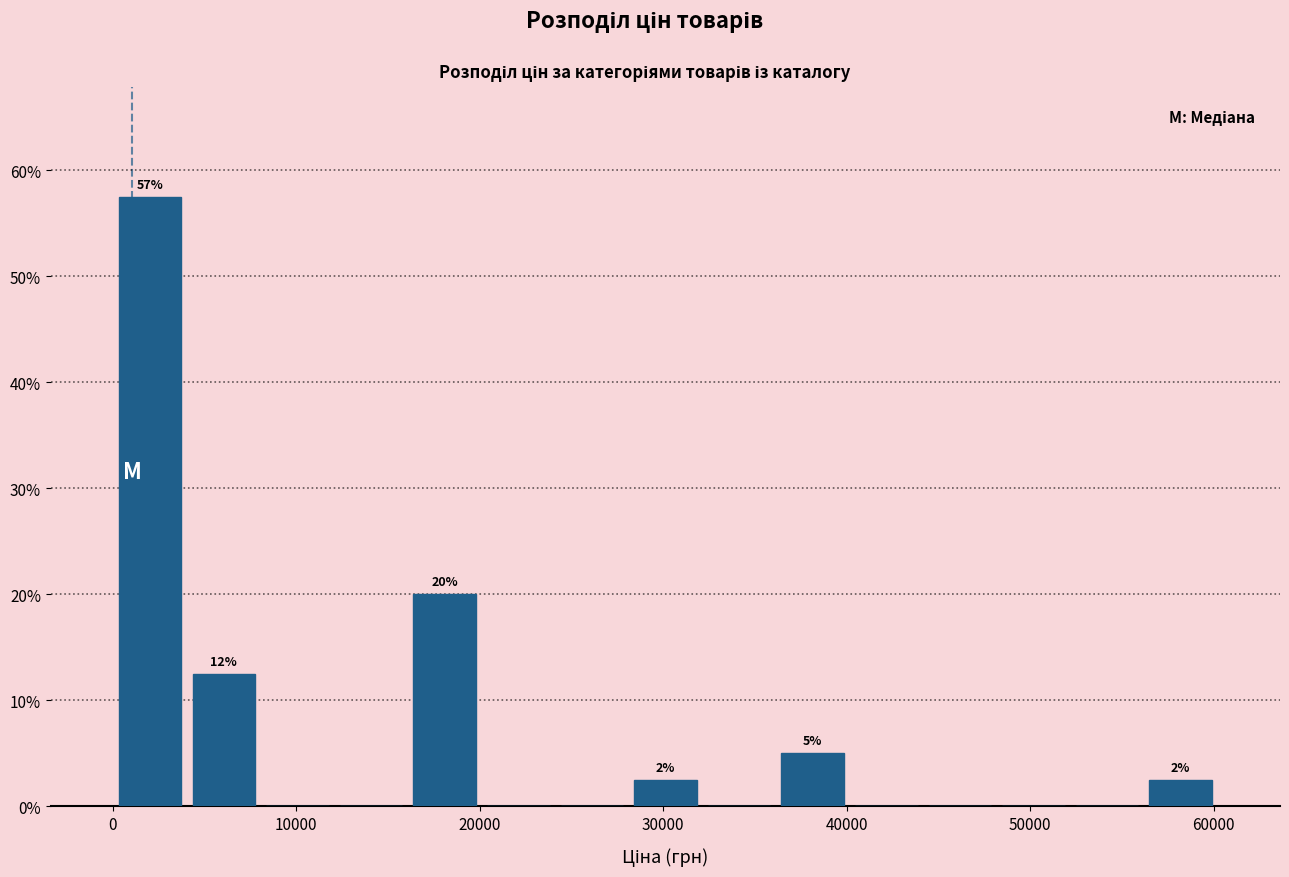

Over which range of the x-axis is the bar tallest?

0 to 4000